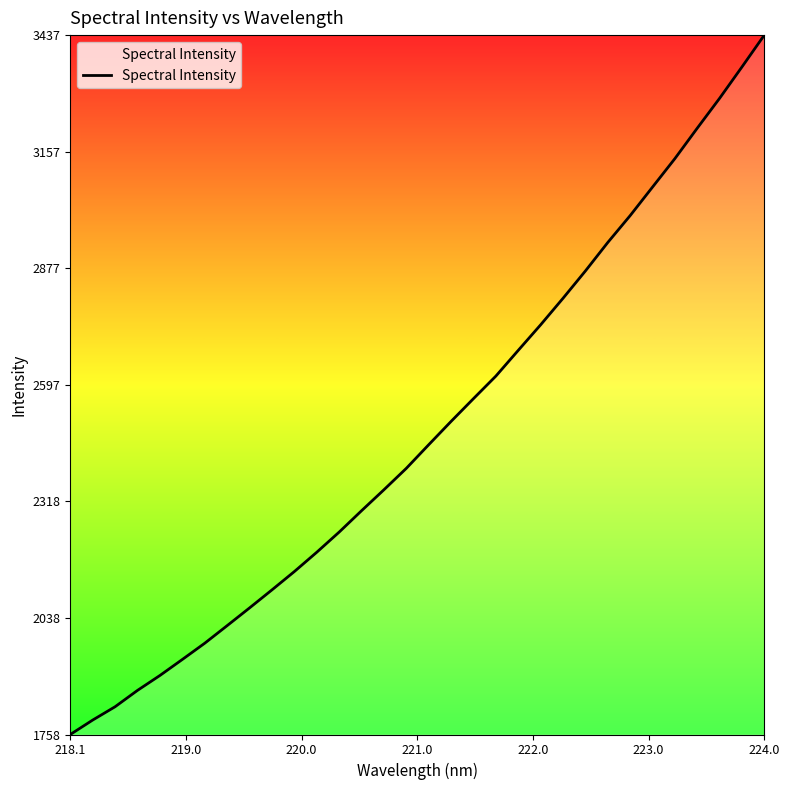

What is the minimum value shown in the chart?

1758.7